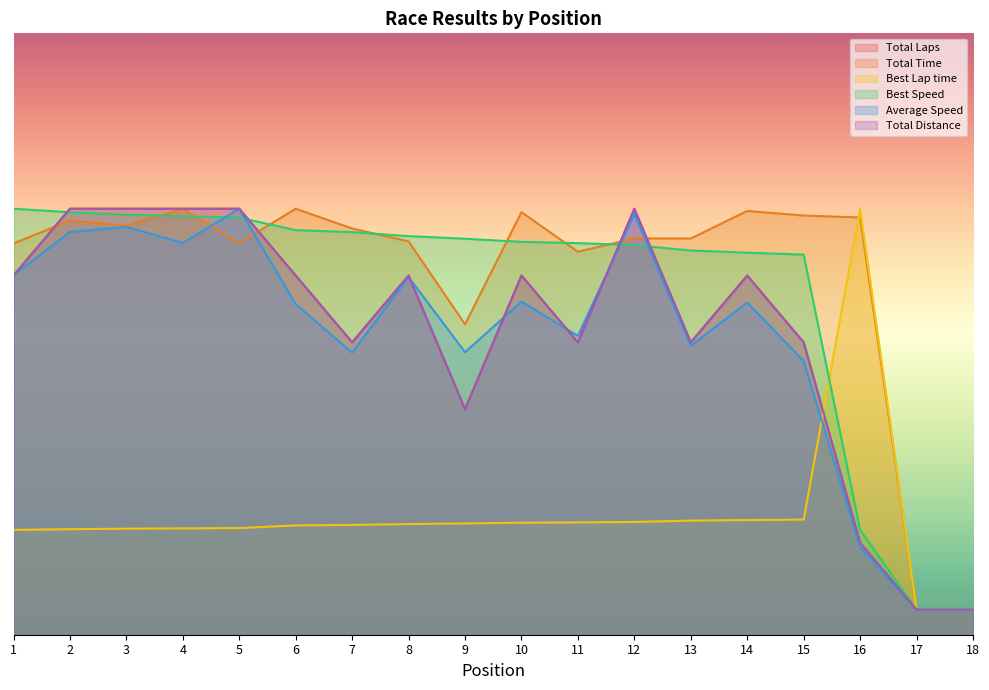

How many lines are shown in the chart?

6